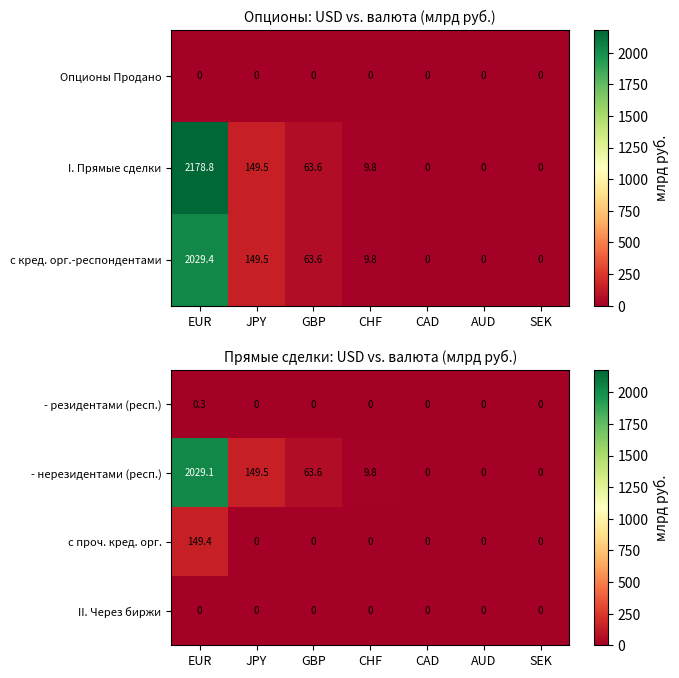

The value of - нерезидентами (респ.) at AUD is 0.0. True or false?

True